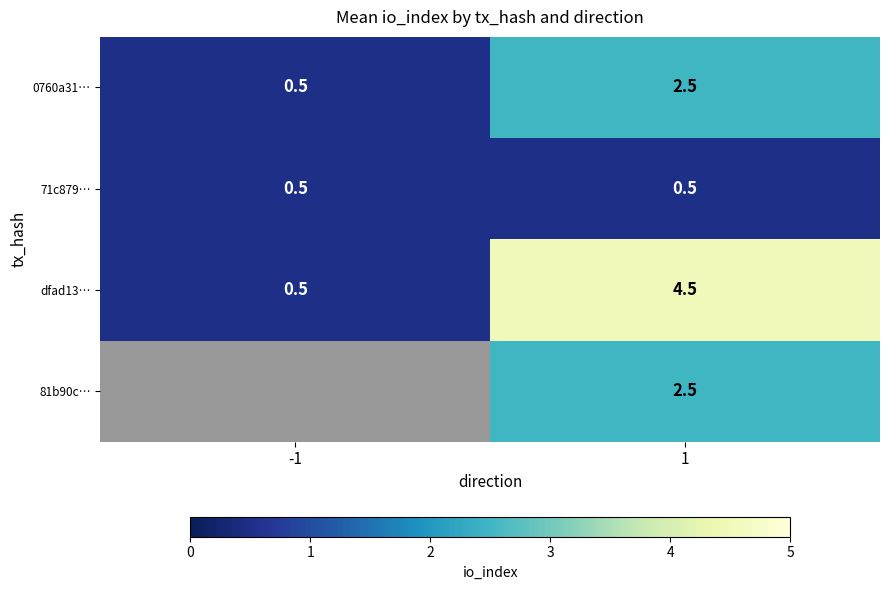

What is the spread (max minus min) of values at 1?

4.0